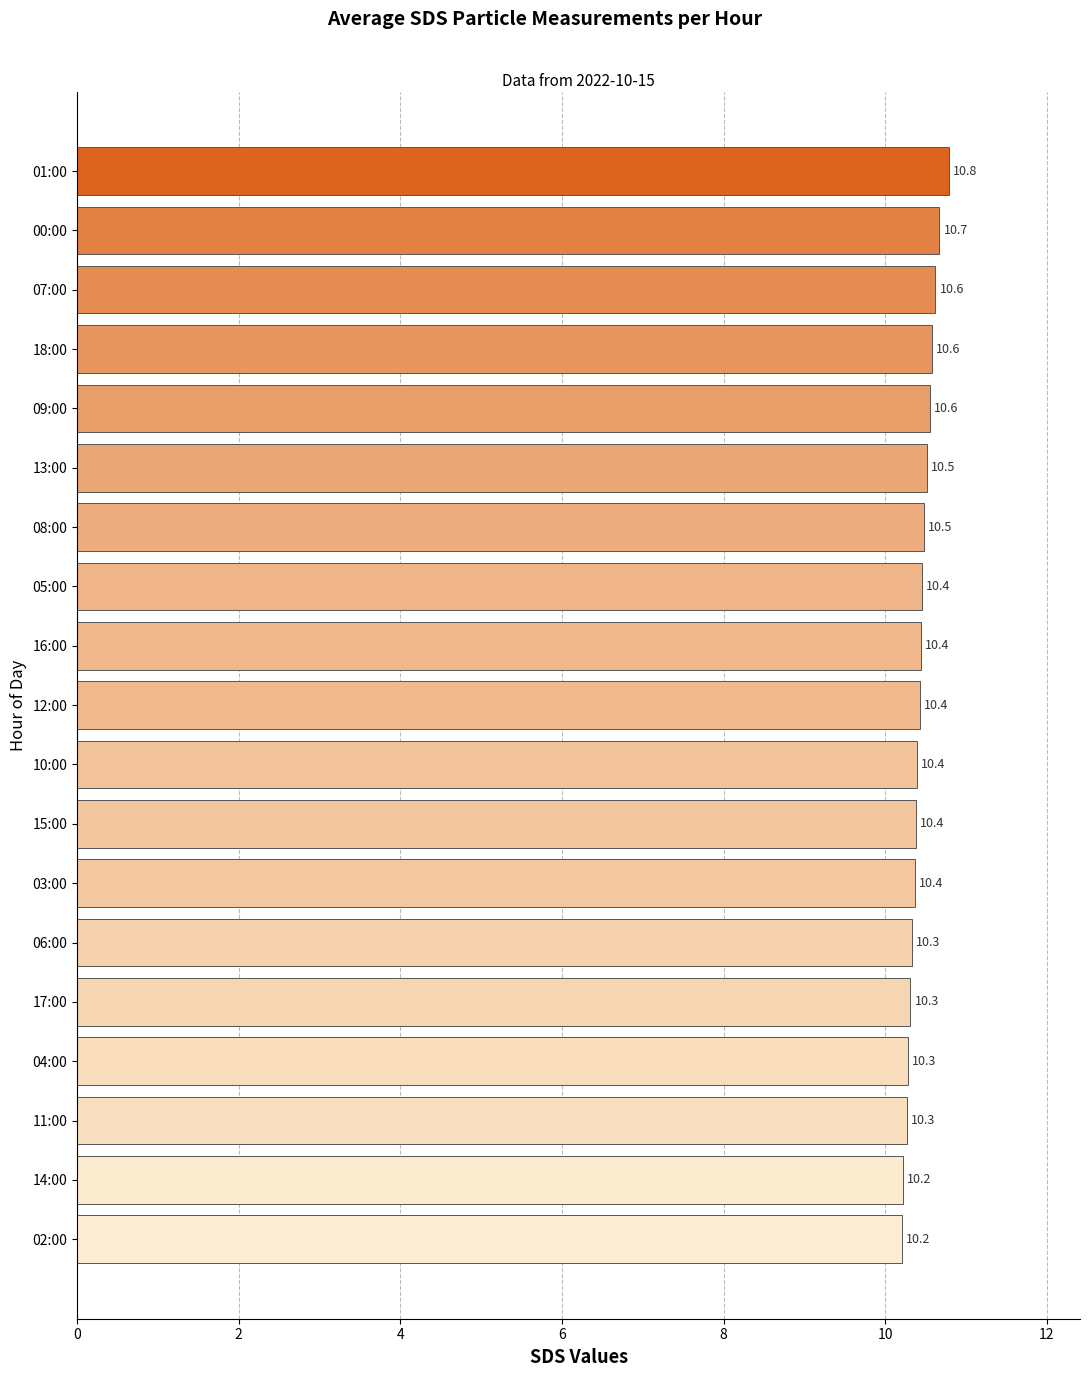

What is the sum of all values?

198.3